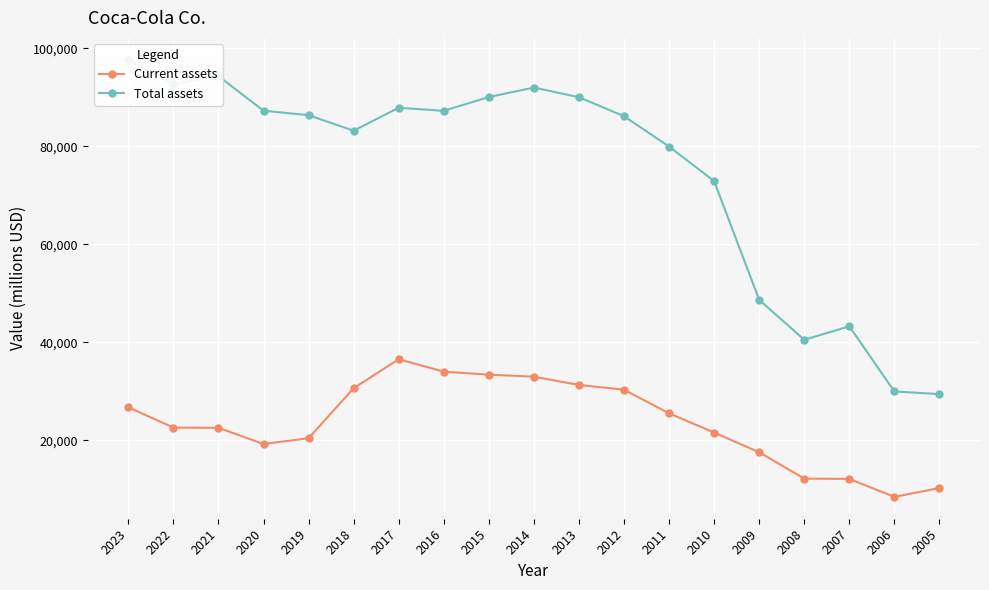

What is the smallest value displayed?

8441